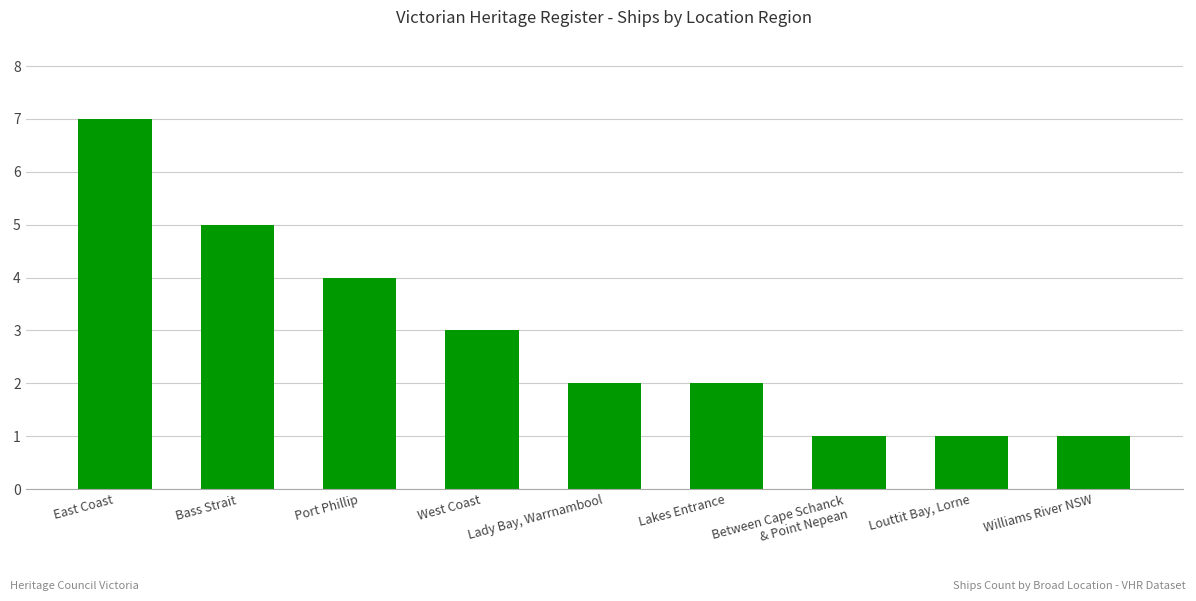

What is the minimum value shown in the chart?

1